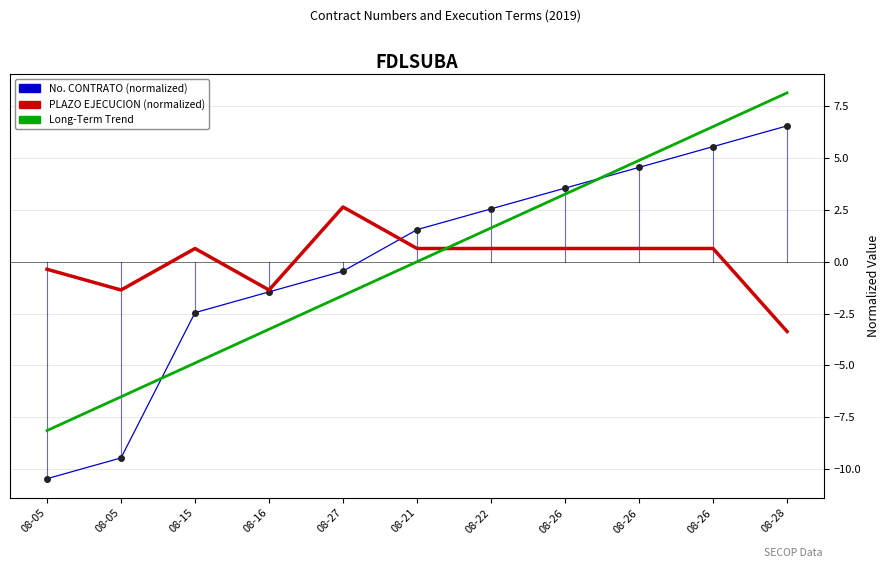

True or false: Long-Term Trend has more than 1 points higher than both neighbors.

False